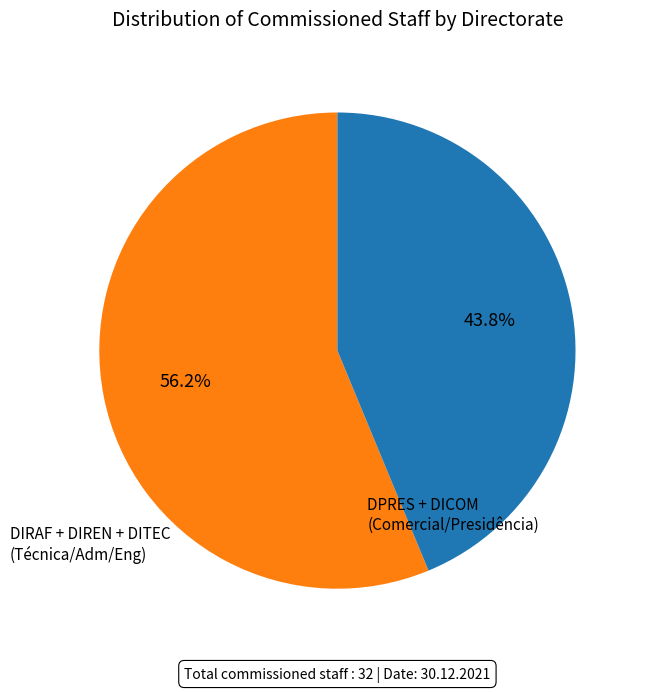

Does any single category account for the majority?

Yes